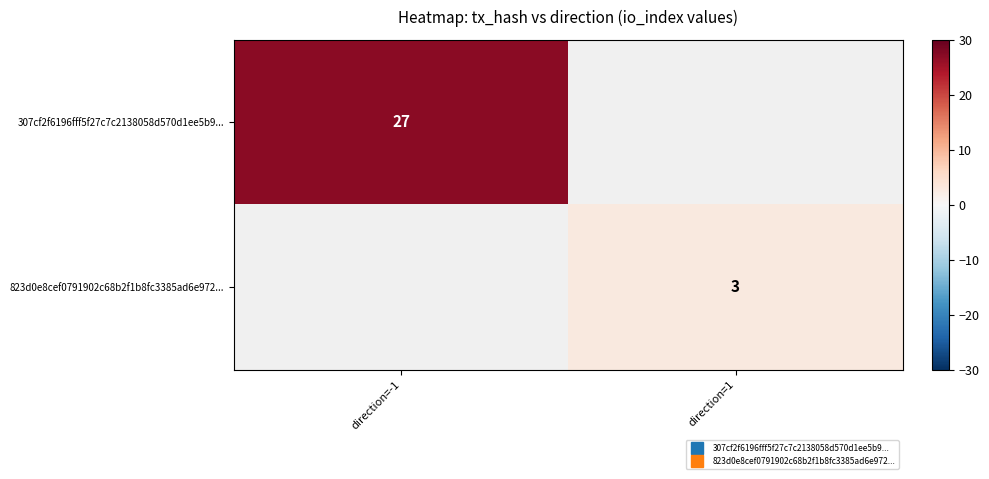

How many series are shown in this chart?

2